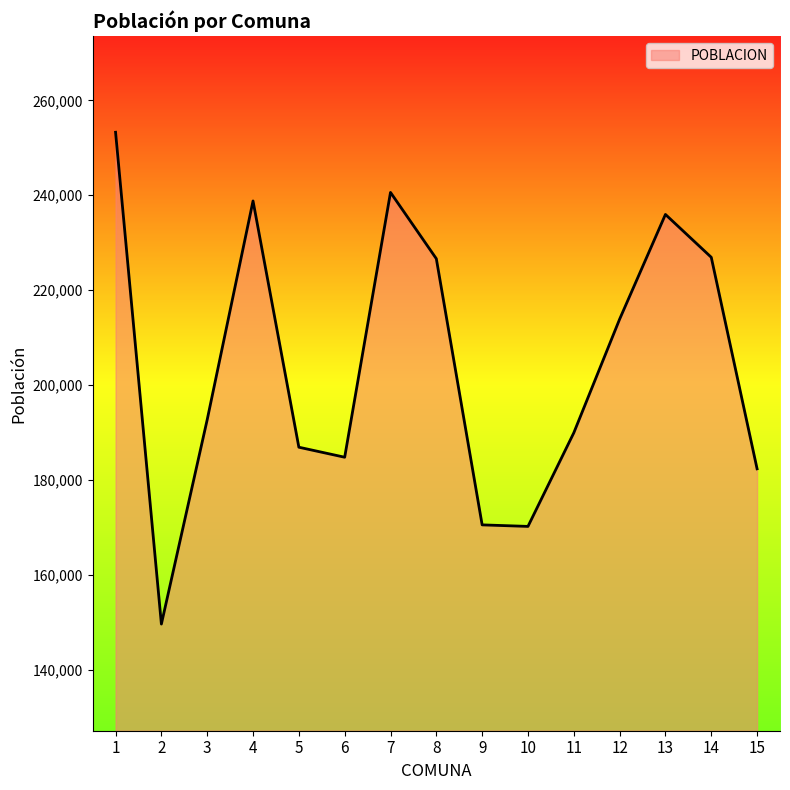

Count the number of categories in the chart.

15